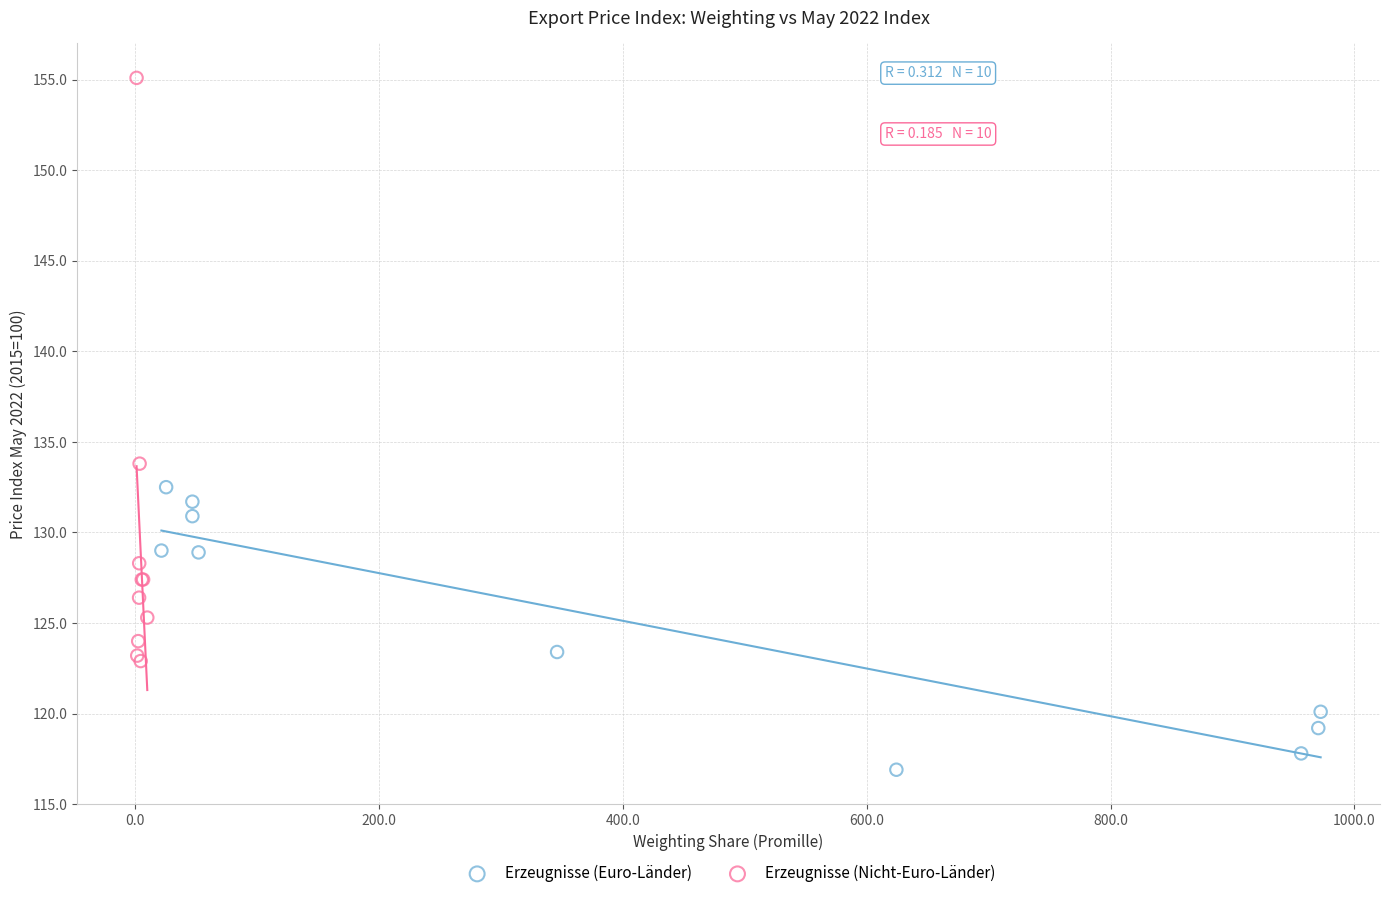

Which series reaches the maximum Y coordinate?

Erzeugnisse (Nicht-Euro-Länder)